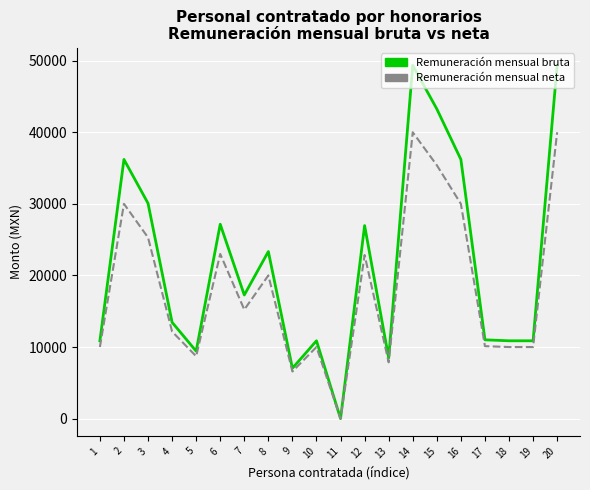

Which label corresponds to the smallest value in the chart?

11